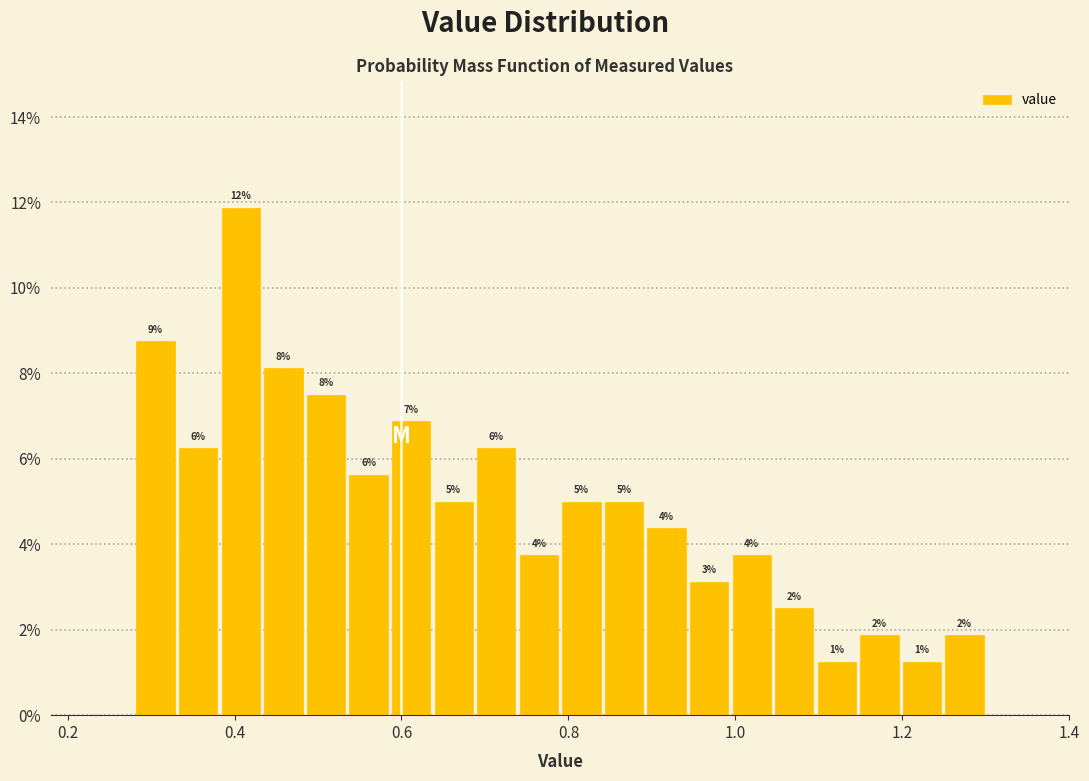

Around what value on the x-axis is the tallest bar? Give the approximate position of its centre, as read against the axis.

0.40